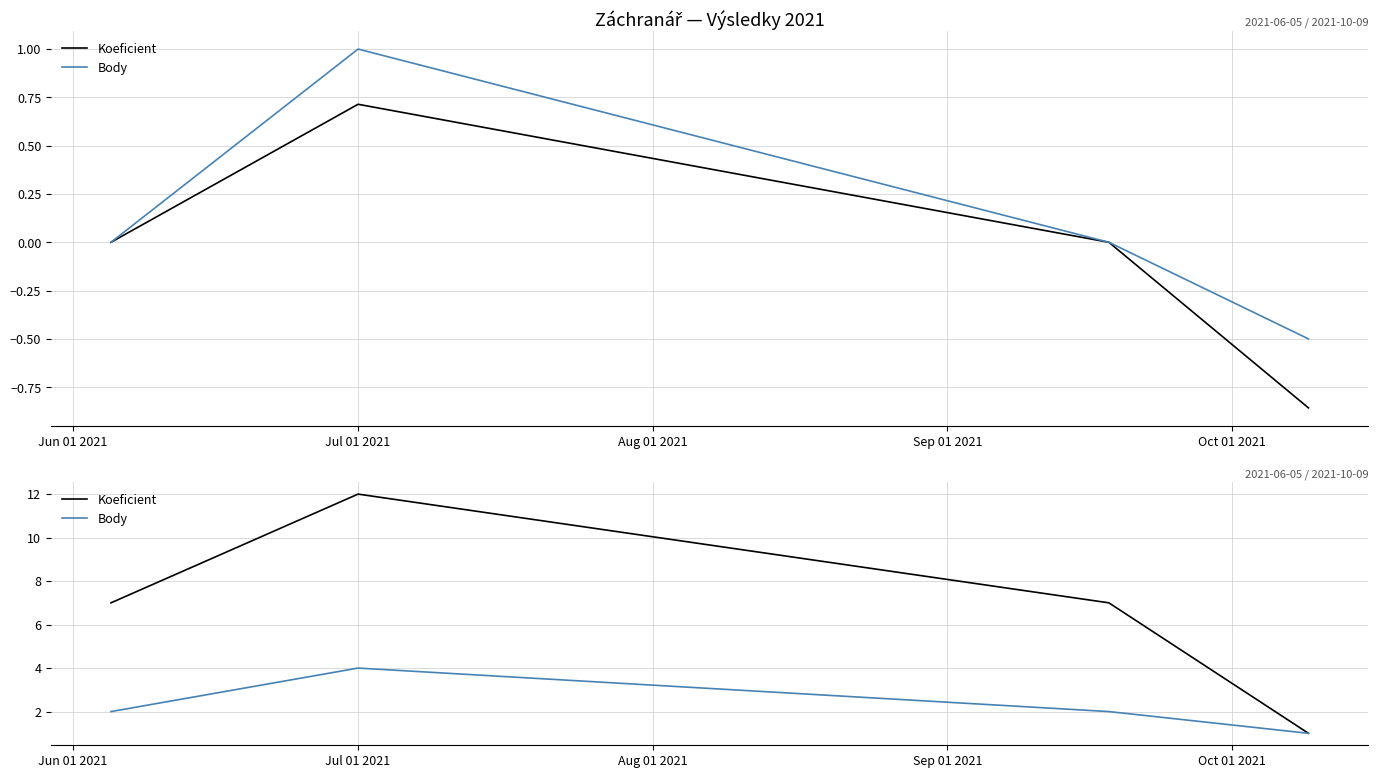

The Koeficient series shows 12 at Jul 01 2021. True or false?

True